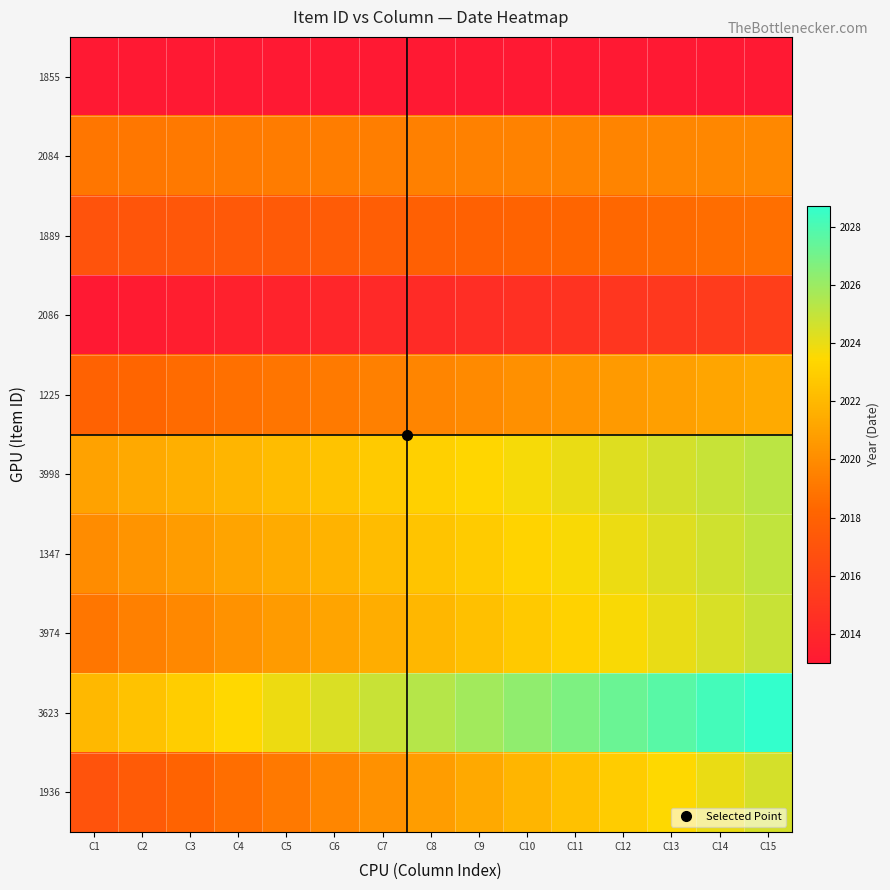

Between C6 and C13, which series saw the biggest shift?

1936